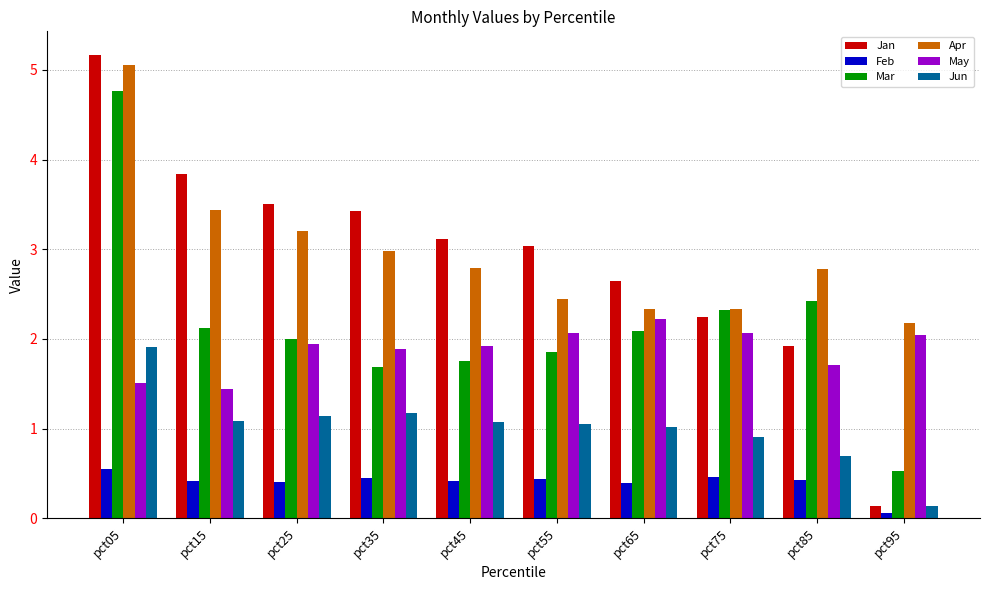

Is it true that Feb equals 0.4 at pct45?

True